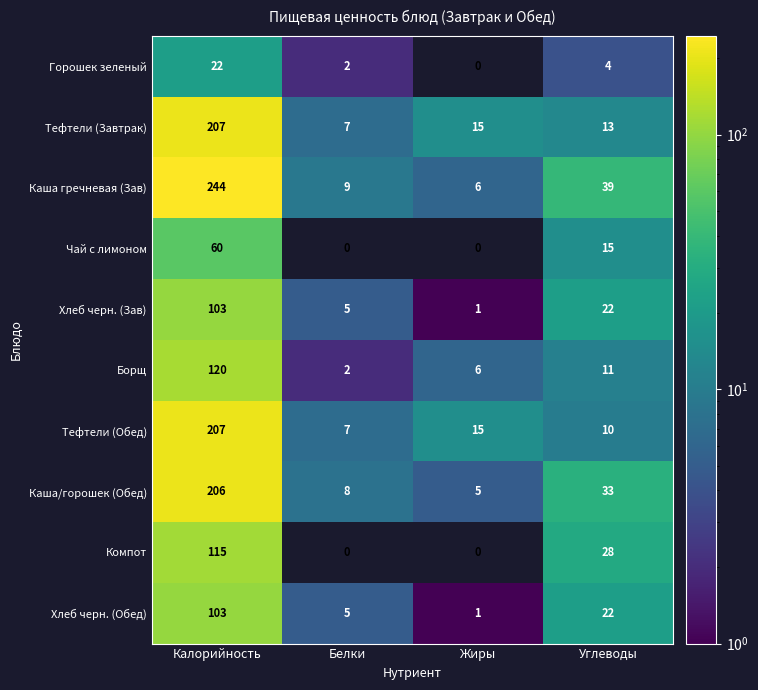

Which series changed the most between Белки and Углеводы?

Каша гречневая (Зав)